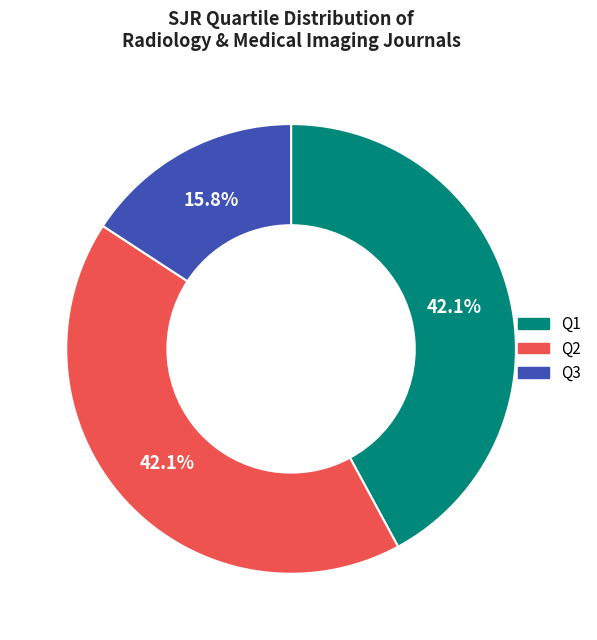

Does any single category account for the majority?

No